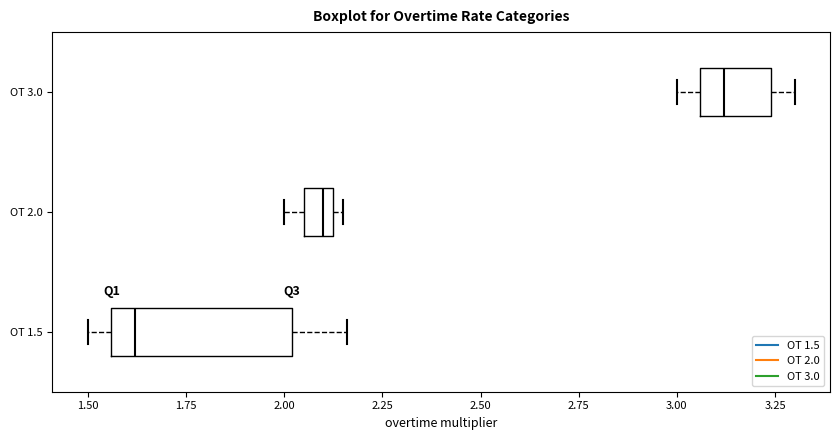

Where does the right whisker of the box for OT 1.5 end on the x-axis? The values are not printed on the chart, so give them approximately, as read against the axis.

2.15